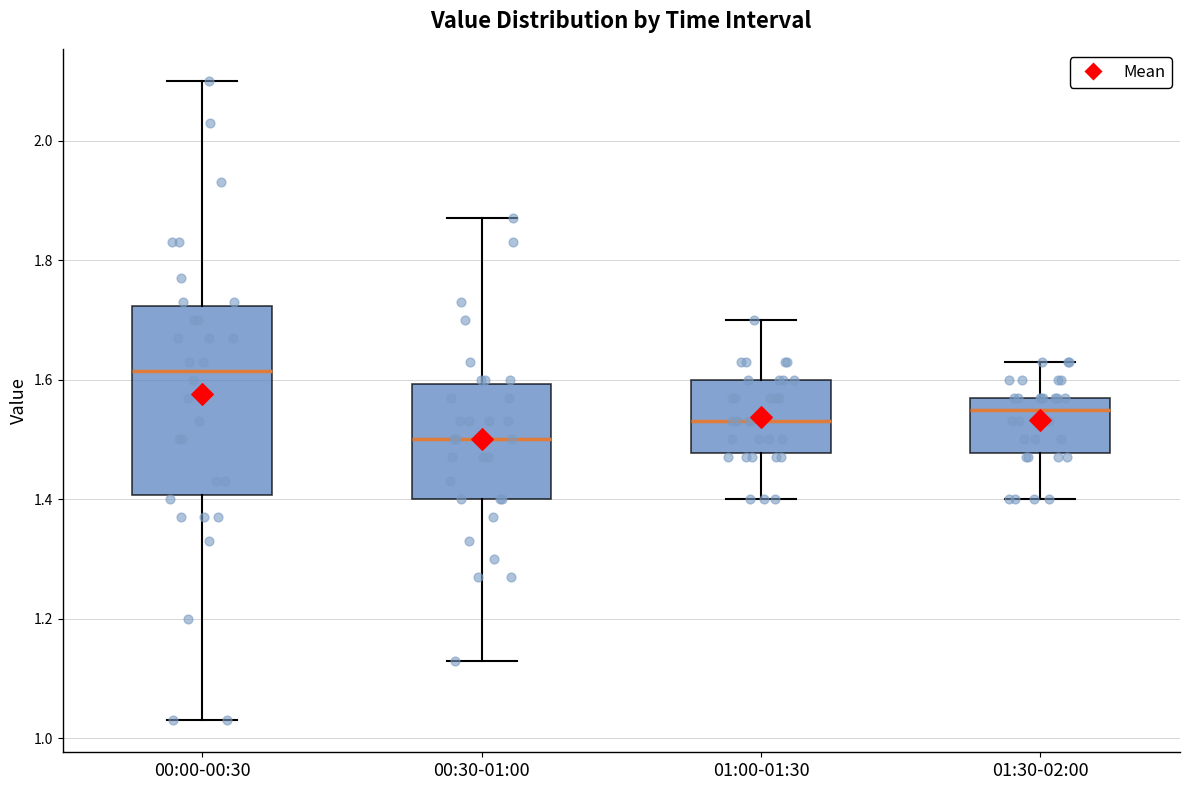

Reading left to right, read every box against the y-axis: the position of its median line, the range the box covers, and the ends of its whiskers. The values are not printed on the chart, so give them approximately, as read against the axis.

00:00-00:30: median 1.62, box 1.40 to 1.72, whiskers 1.04 to 2.10
00:30-01:00: median 1.50, box 1.40 to 1.60, whiskers 1.14 to 1.88
01:00-01:30: median 1.54, box 1.48 to 1.60, whiskers 1.40 to 1.70
01:30-02:00: median 1.56, box 1.48 to 1.58, whiskers 1.40 to 1.64